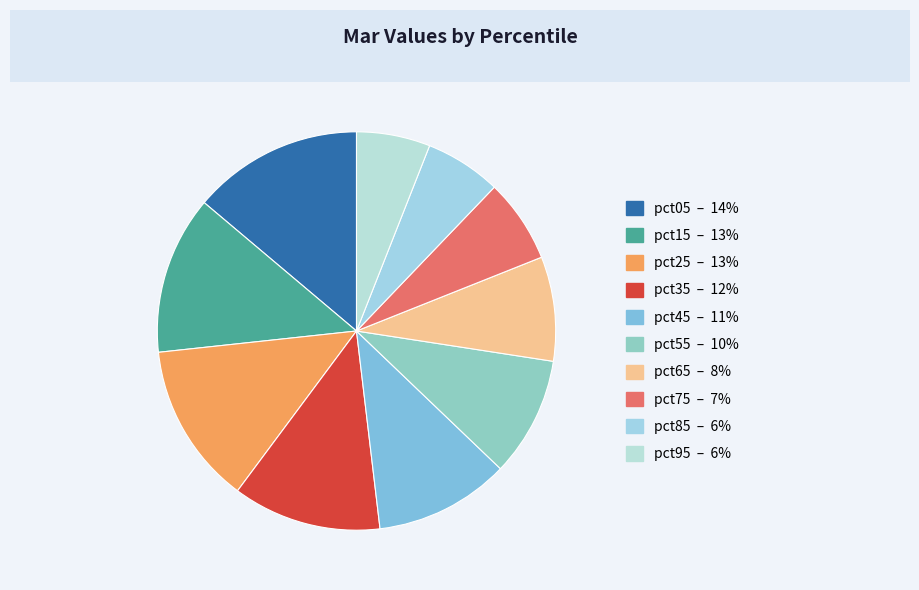

To the nearest percent, what percentage of the pie is pct85?

6%